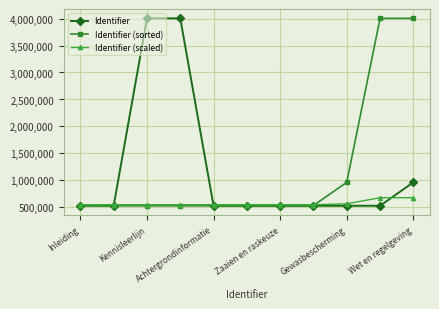

What is the lowest value of the Identifier (scaled) series?

549860